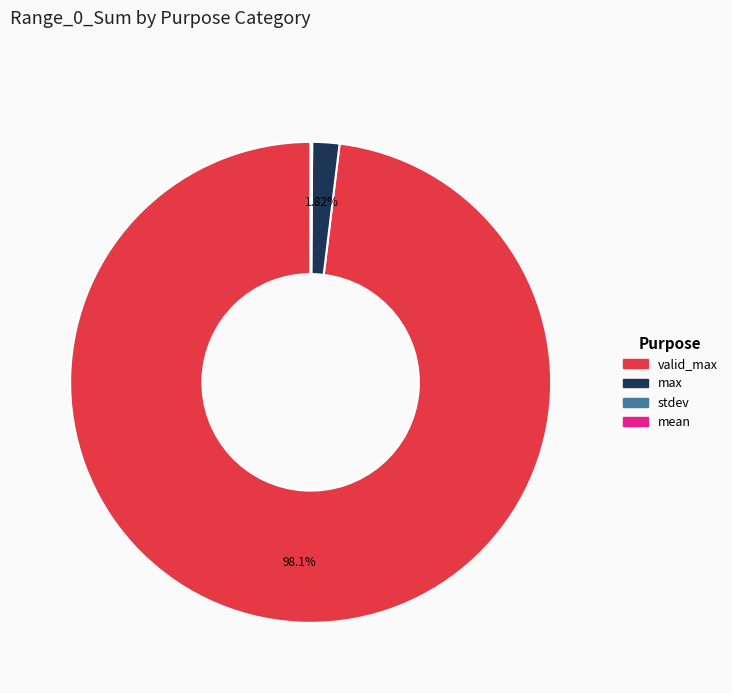

Is there any slice that represents more than half of the pie?

Yes